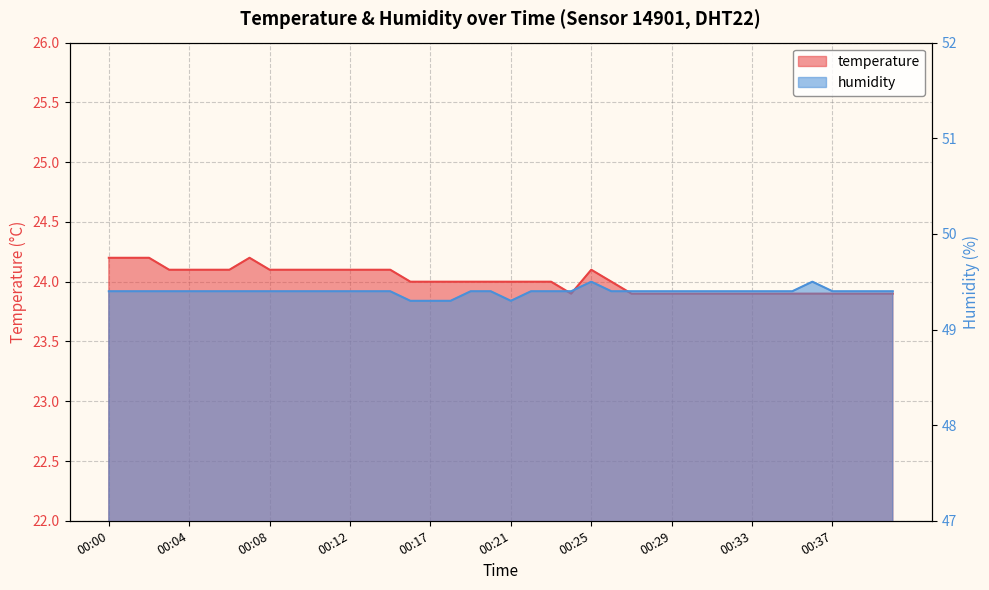

True or false: temperature has a value of 24.0 at 00:22.

True